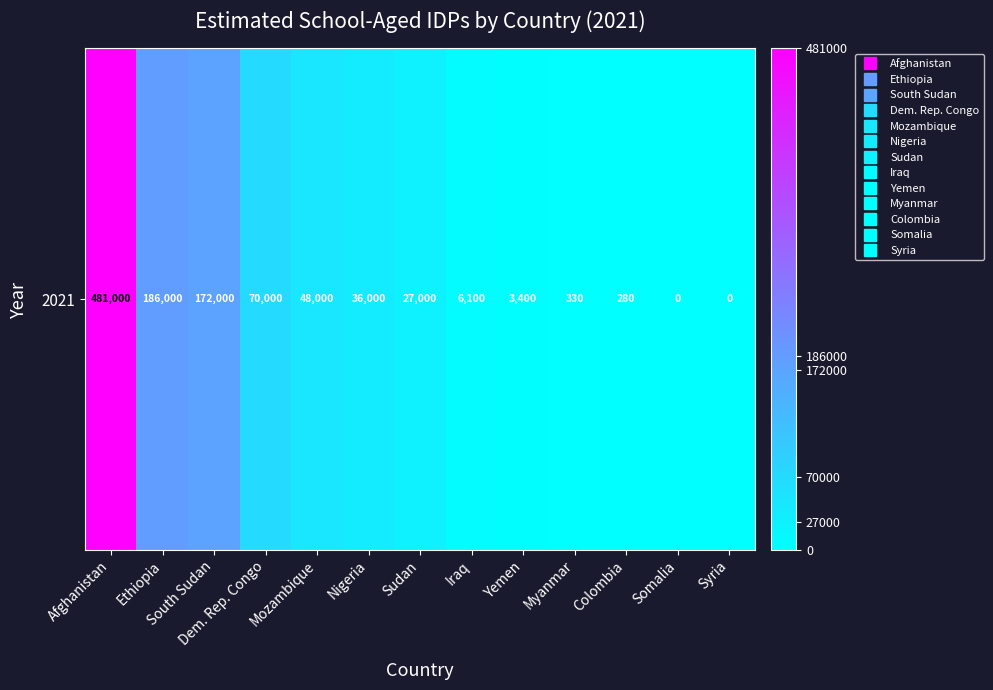

Reading left to right, what are all the values shown in this chart?

481000	186000	172000	70000	48000	36000	27000	6100	3400	330	280	0	0